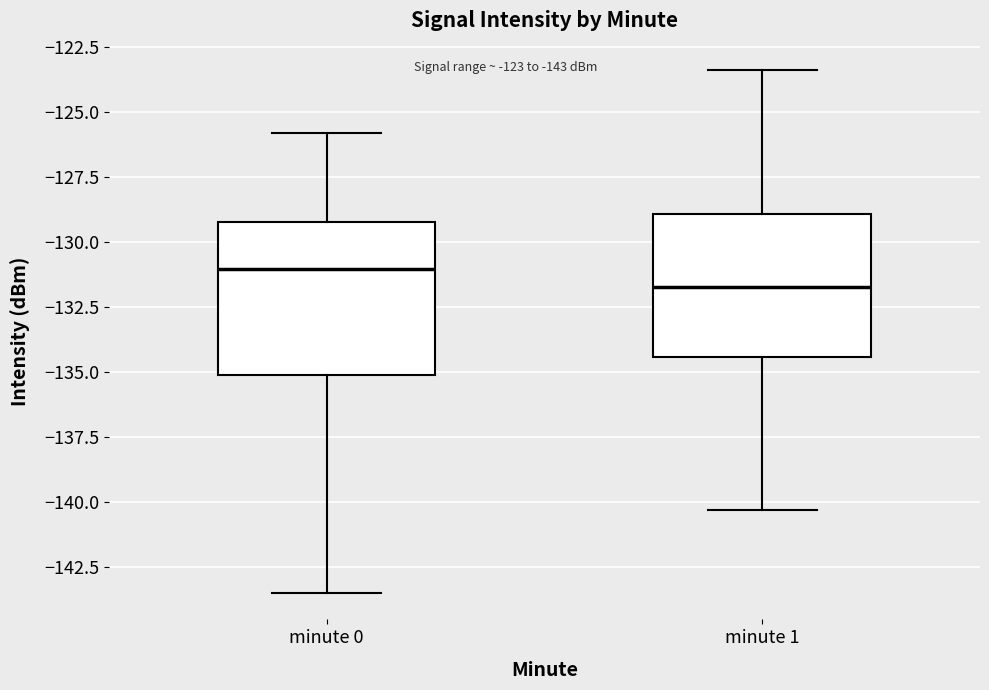

Which box's median line is the highest?

minute 0